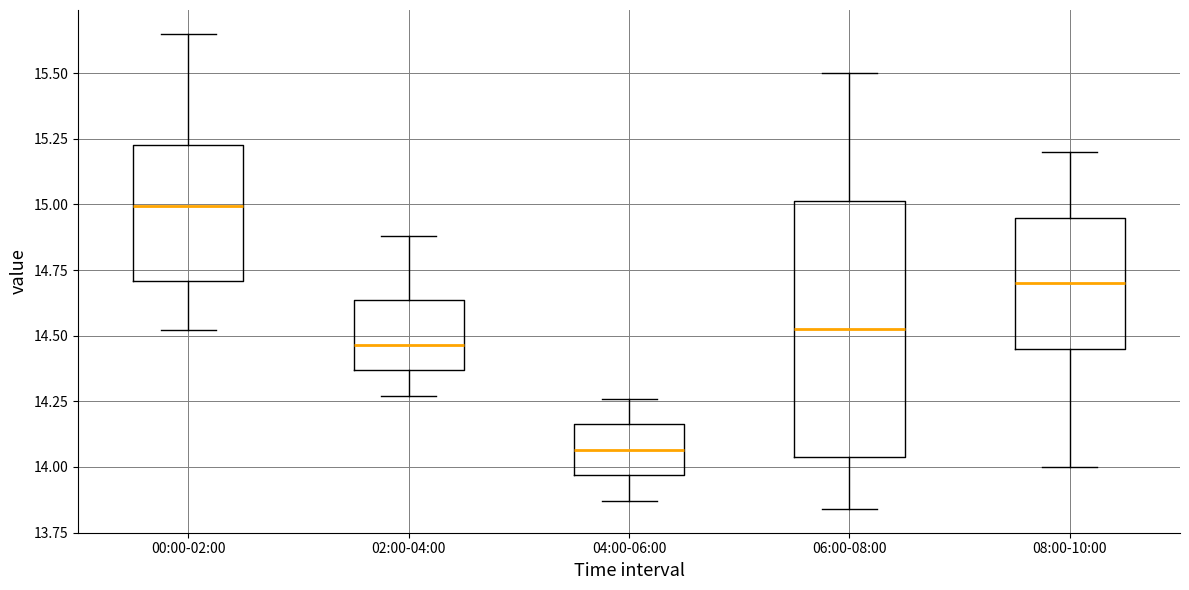

Which box's median line is the lowest?

04:00-06:00